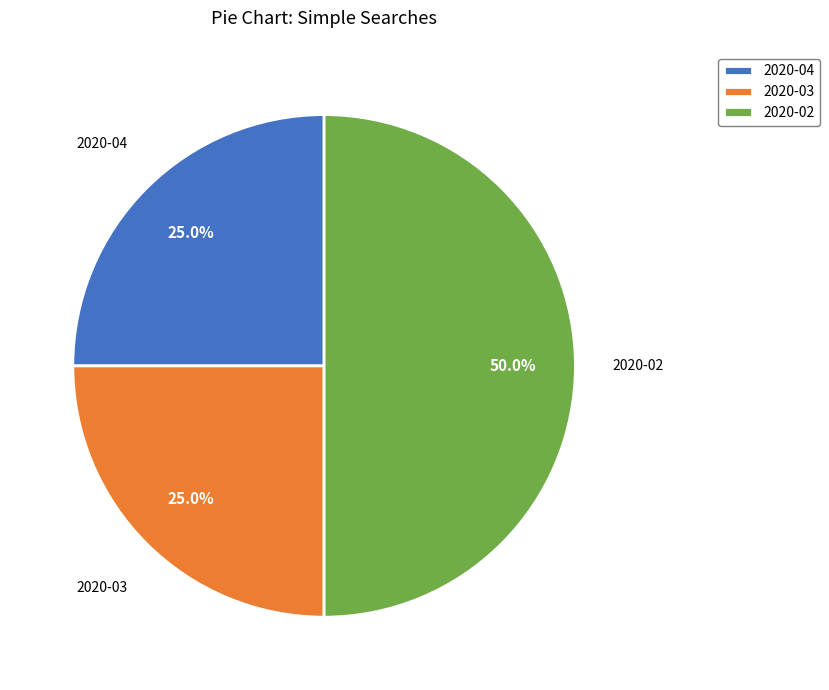

How many slices are in this pie chart?

3